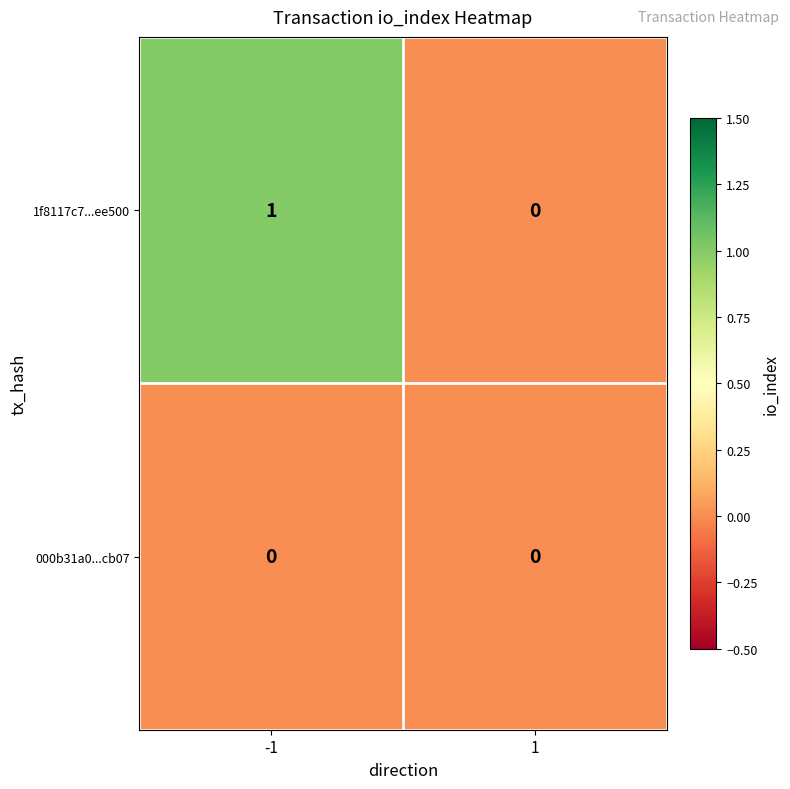

List the series in order of their peak value, highest first.

1f8117c7...ee500, 000b31a0...cb07